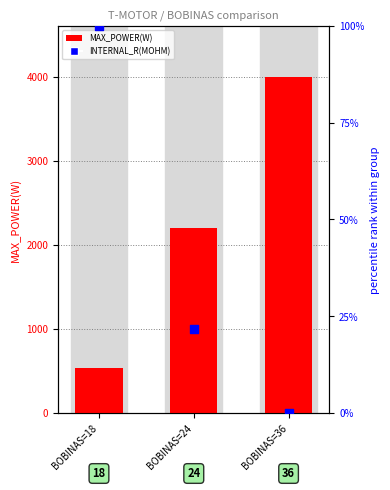

Which series contains the highest Y value?

MAX_POWER(W)